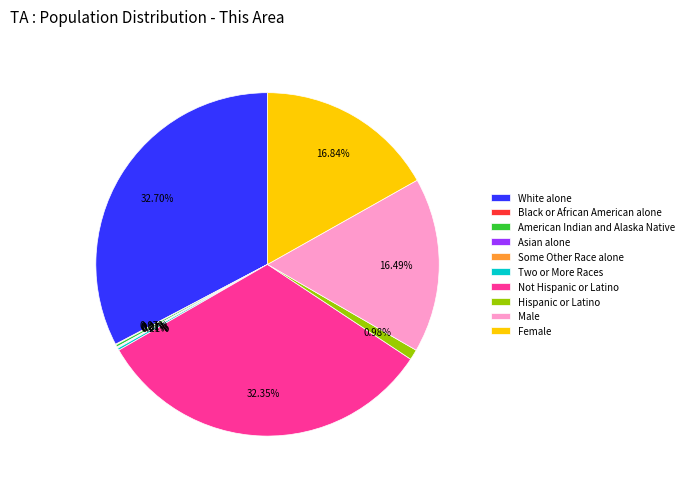

Is Male the majority of the pie?

No